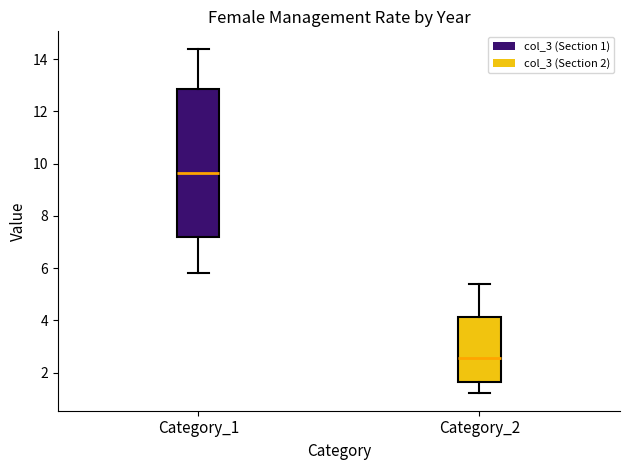

Reading left to right, read every box against the y-axis: the position of its median line, the range the box covers, and the ends of its whiskers. The values are not printed on the chart, so give them approximately, as read against the axis.

Category_1: median 9.6, box 7.2 to 12.8, whiskers 5.8 to 14.4
Category_2: median 2.6, box 1.6 to 4.2, whiskers 1.2 to 5.4